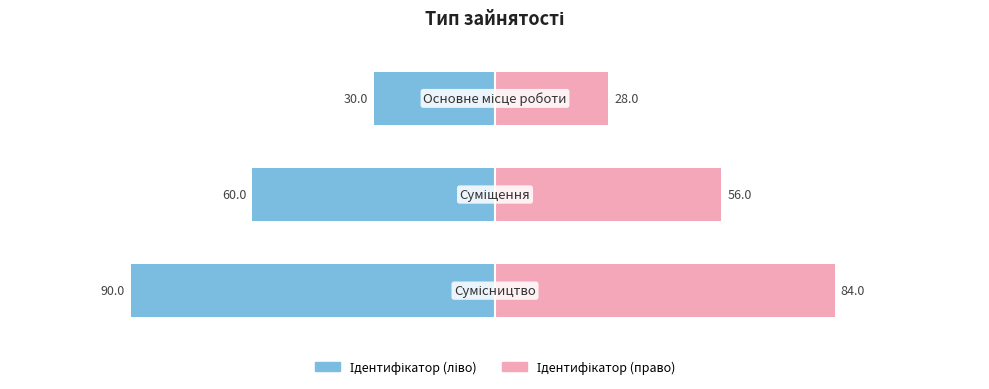

What is the difference between the maximum and second lowest values in the Ідентифікатор (ліво) series?

30